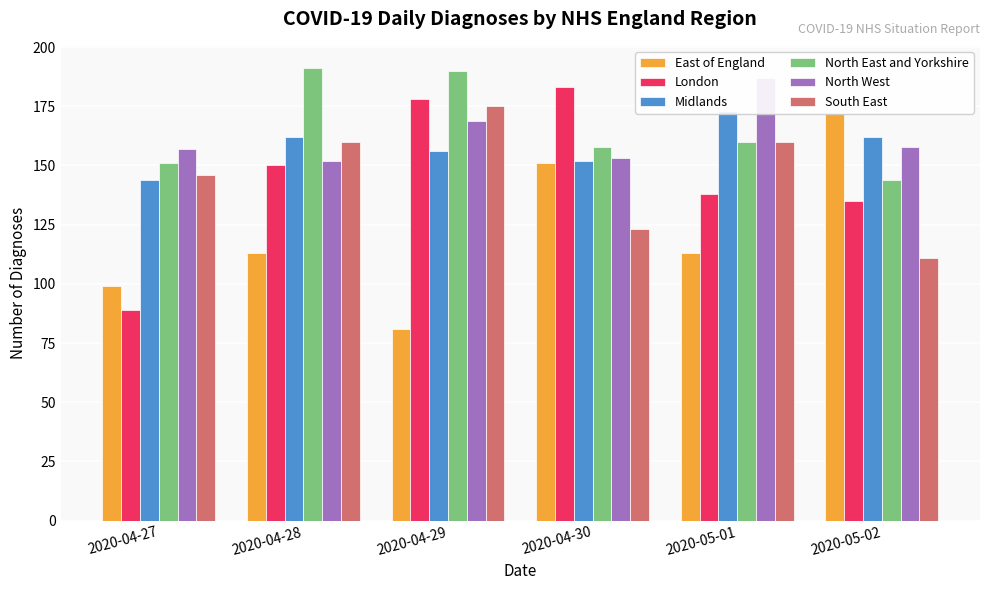

At which label does North East and Yorkshire reach its peak?

2020-04-28